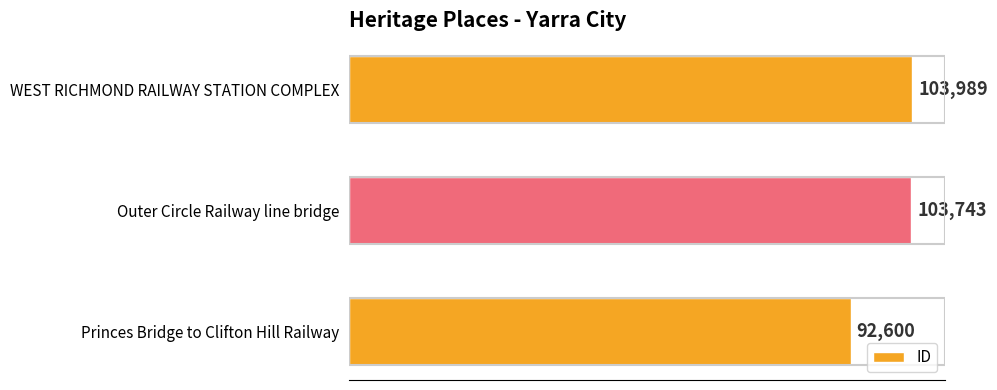

Rank the categories by value from highest to lowest.

WEST RICHMOND RAILWAY STATION COMPLEX, Outer Circle Railway line bridge, Princes Bridge to Clifton Hill Railway